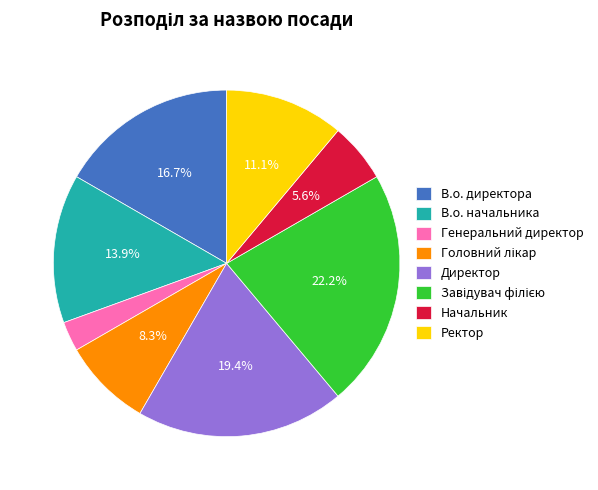

Does any single category account for the majority?

No